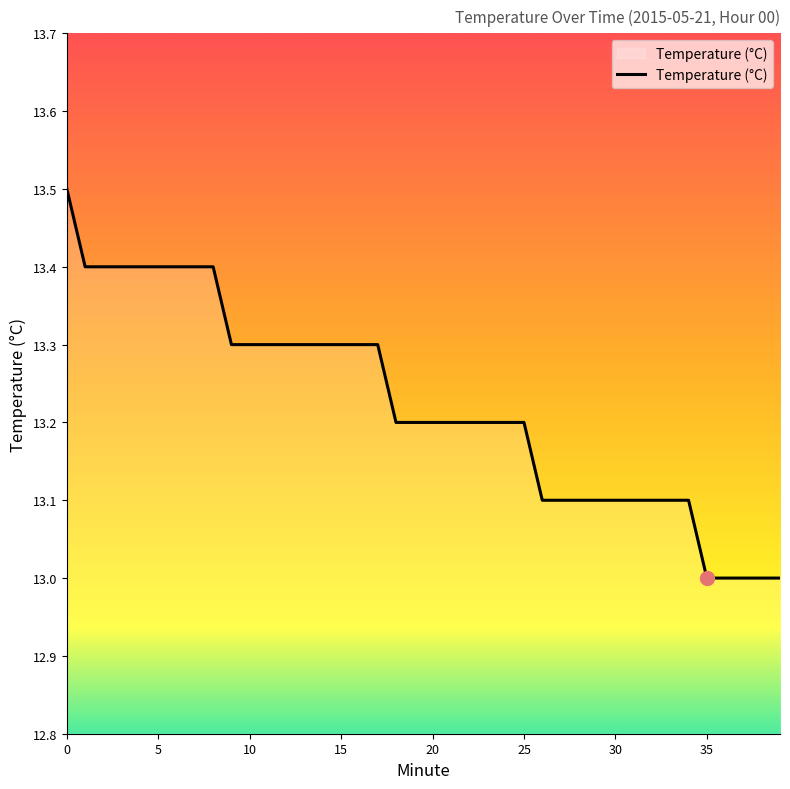

What is the difference between the maximum and minimum values?

0.5